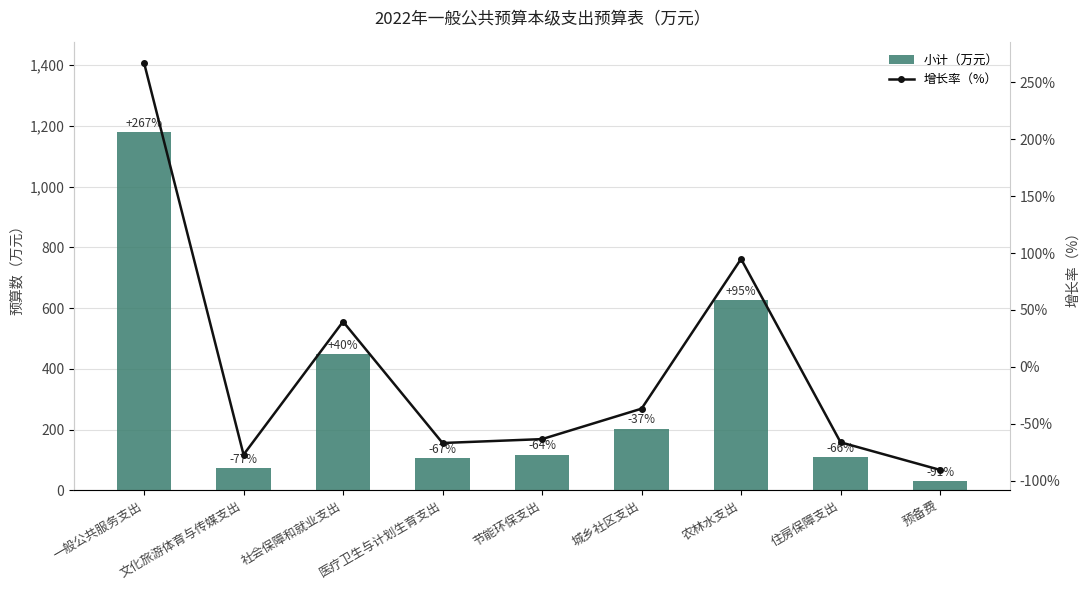

What is the difference between the maximum and minimum values in the 小计（万元） series?

1150.0